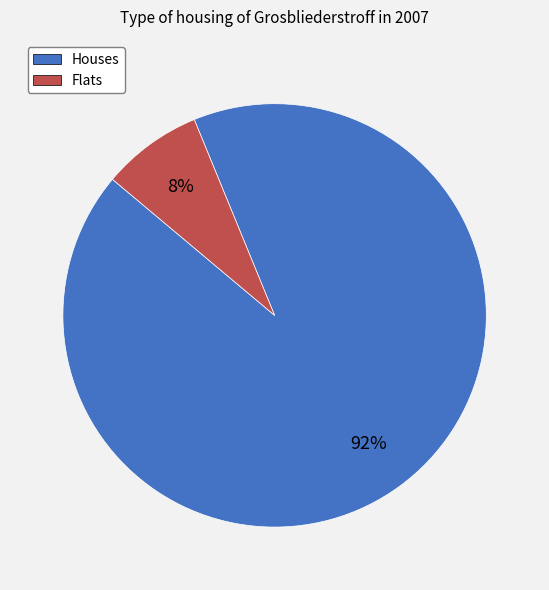

To the nearest percent, what portion does Flats represent?

8%